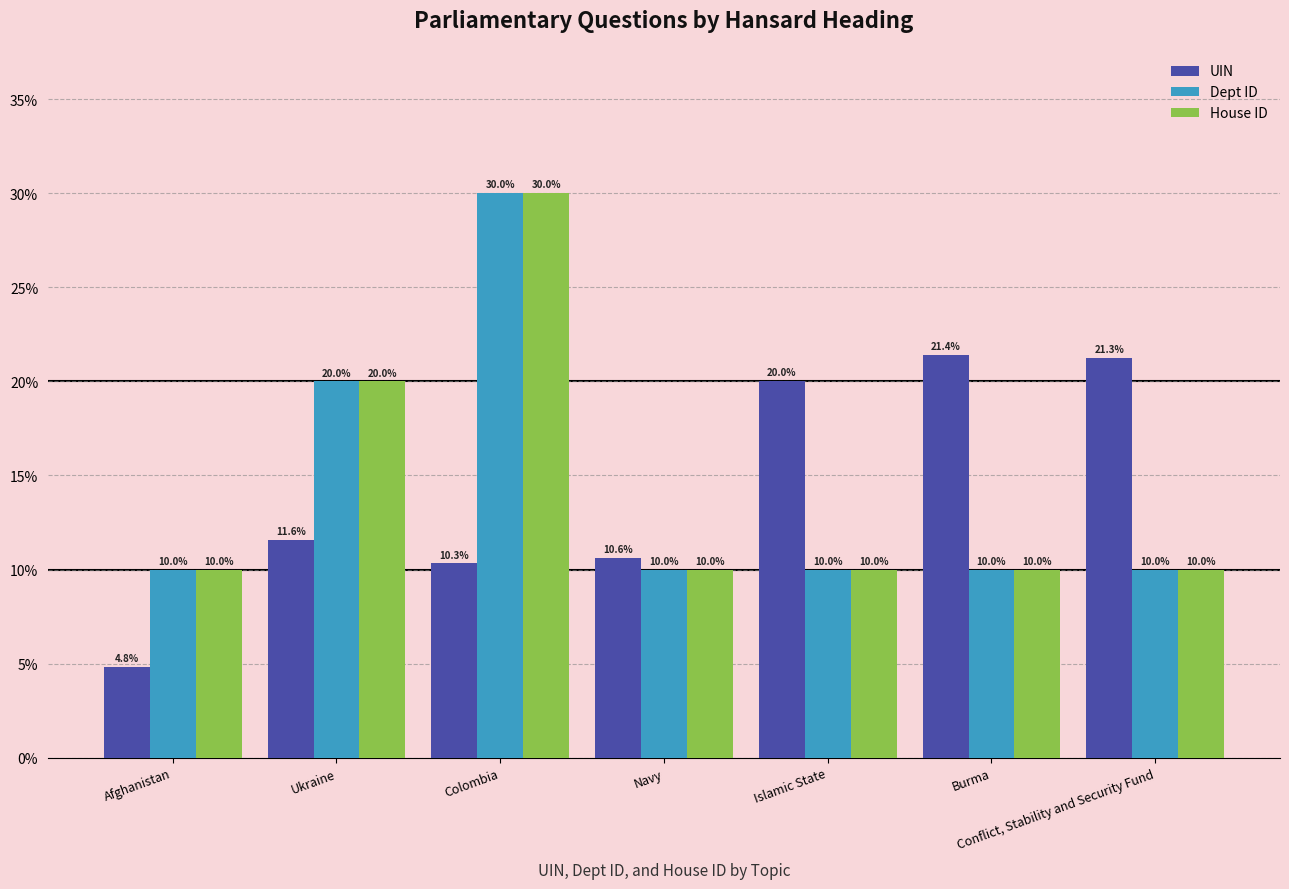

At which category is the sum across all series the highest?

Colombia